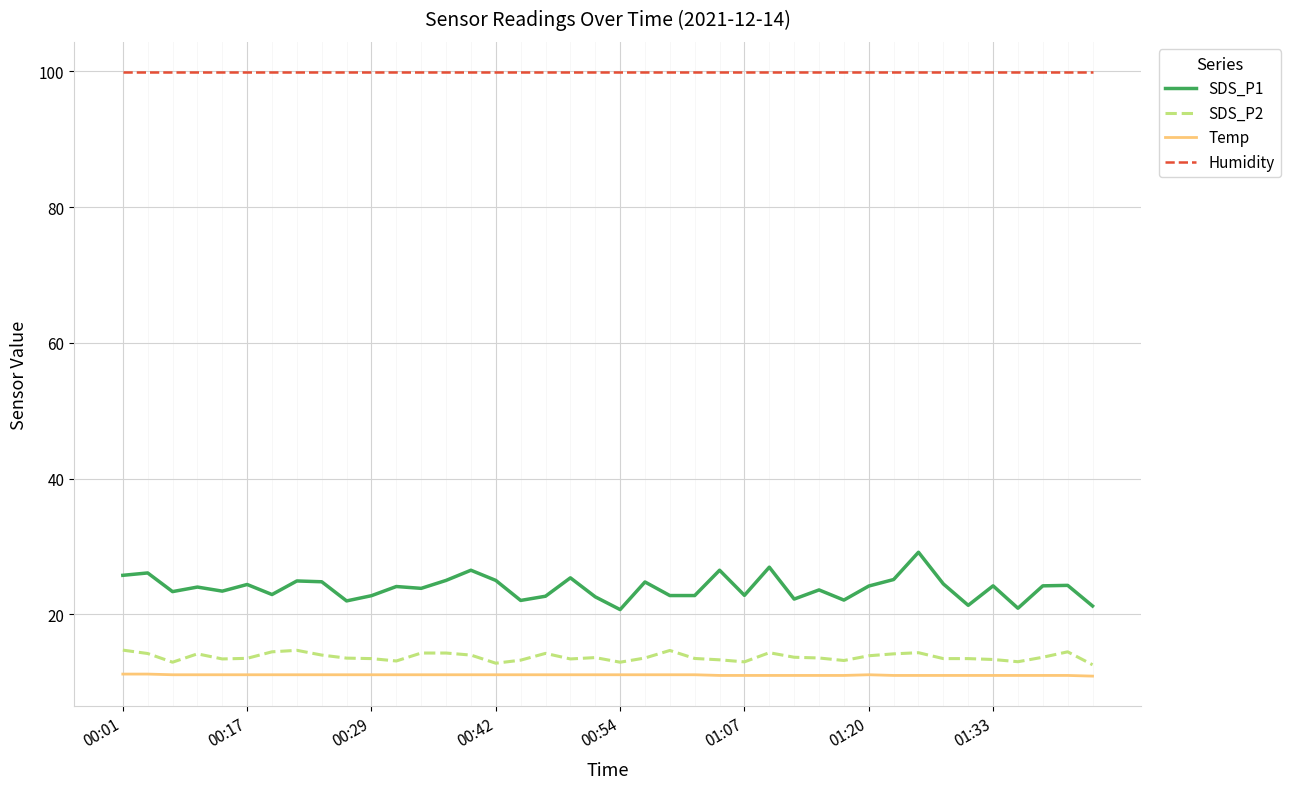

Which series has the largest total across all categories?

Humidity